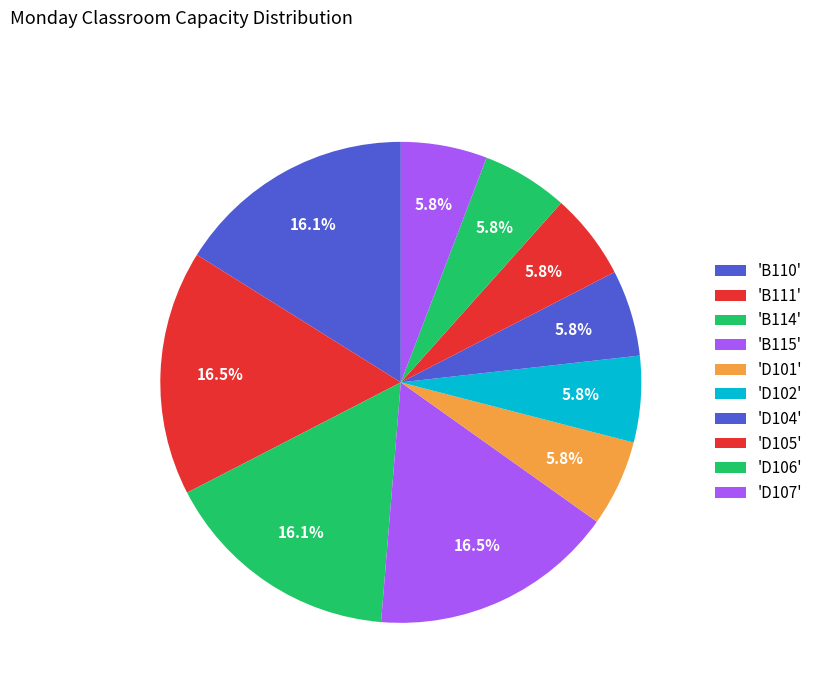

How many segments does this pie chart have?

10